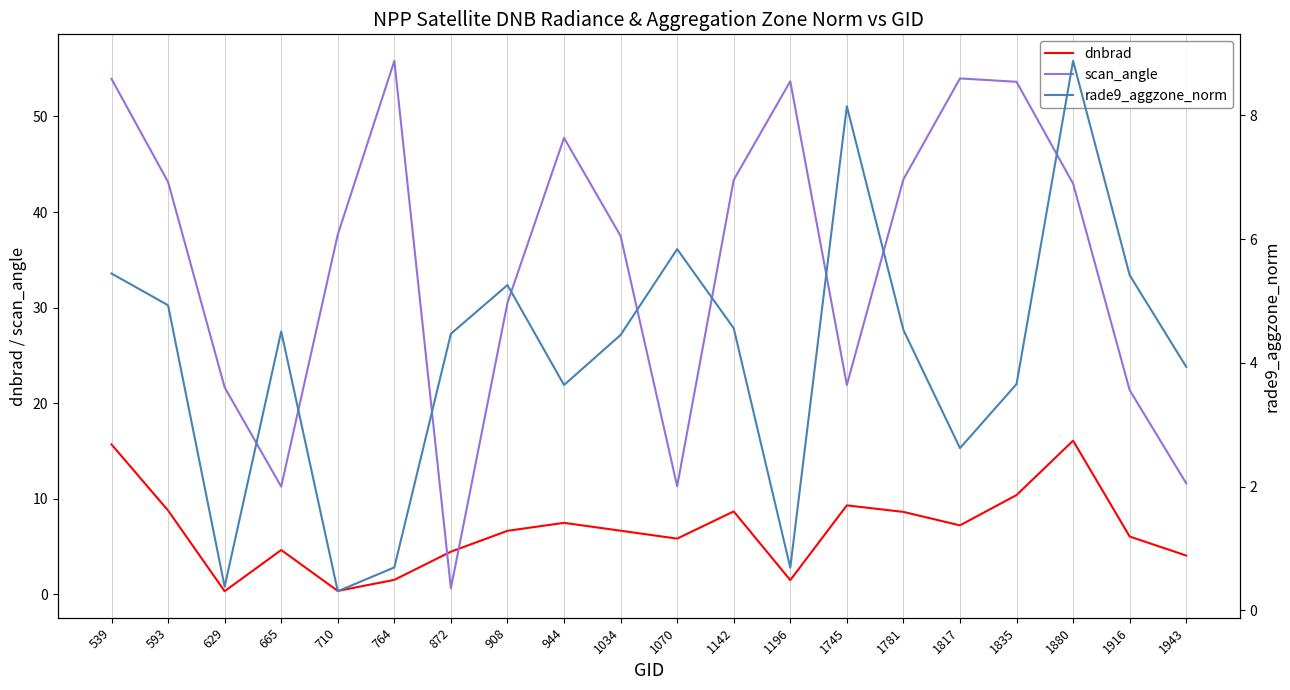

What is the value of the dnbrad point at the 2nd from the left?

8.8